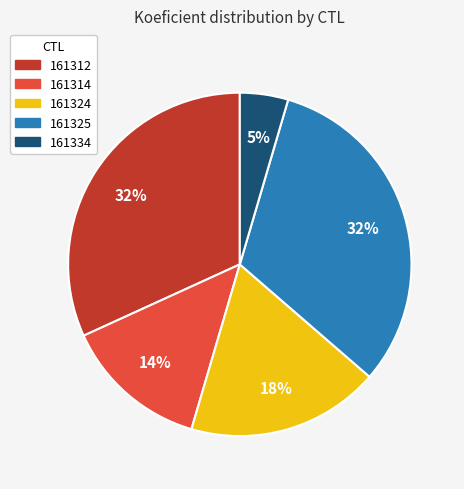

True or false: 161334 accounts for 16% of the total.

False